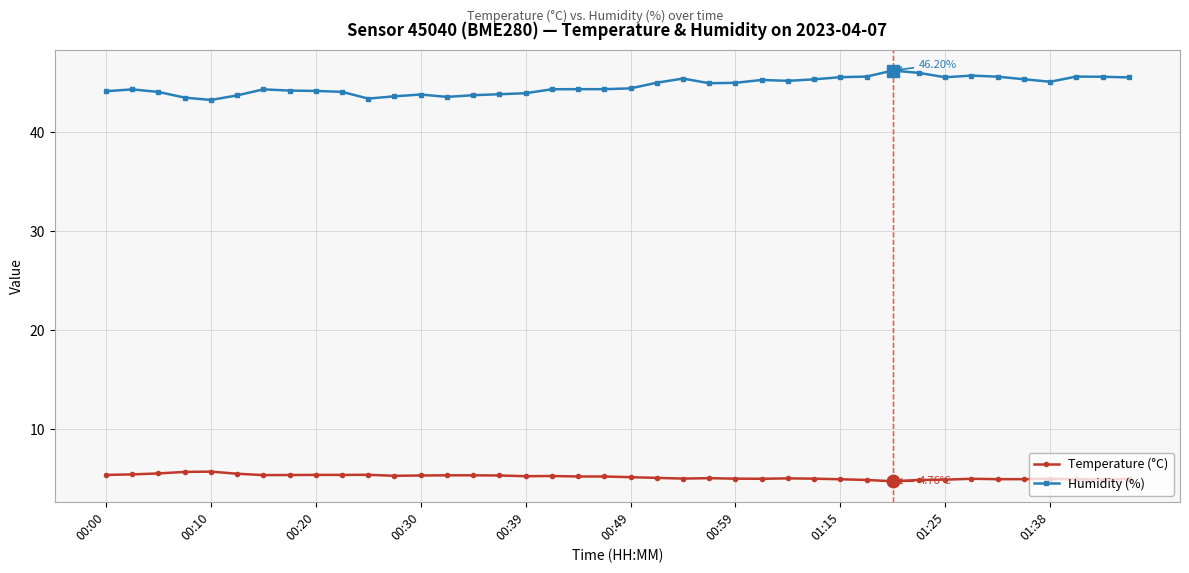

Which series has the largest range (max minus min)?

Humidity (%)